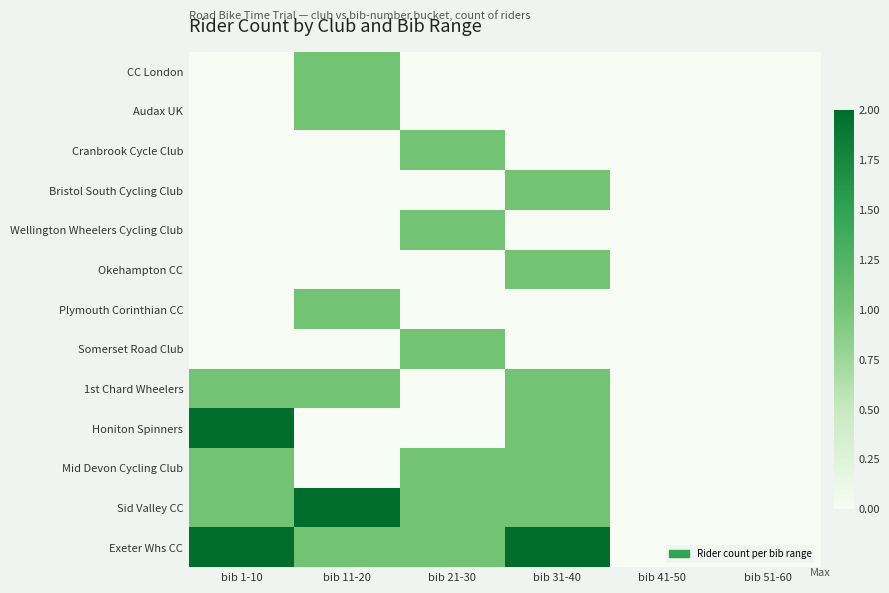

At which category does the chart reach its peak across all series?

bib 1-10